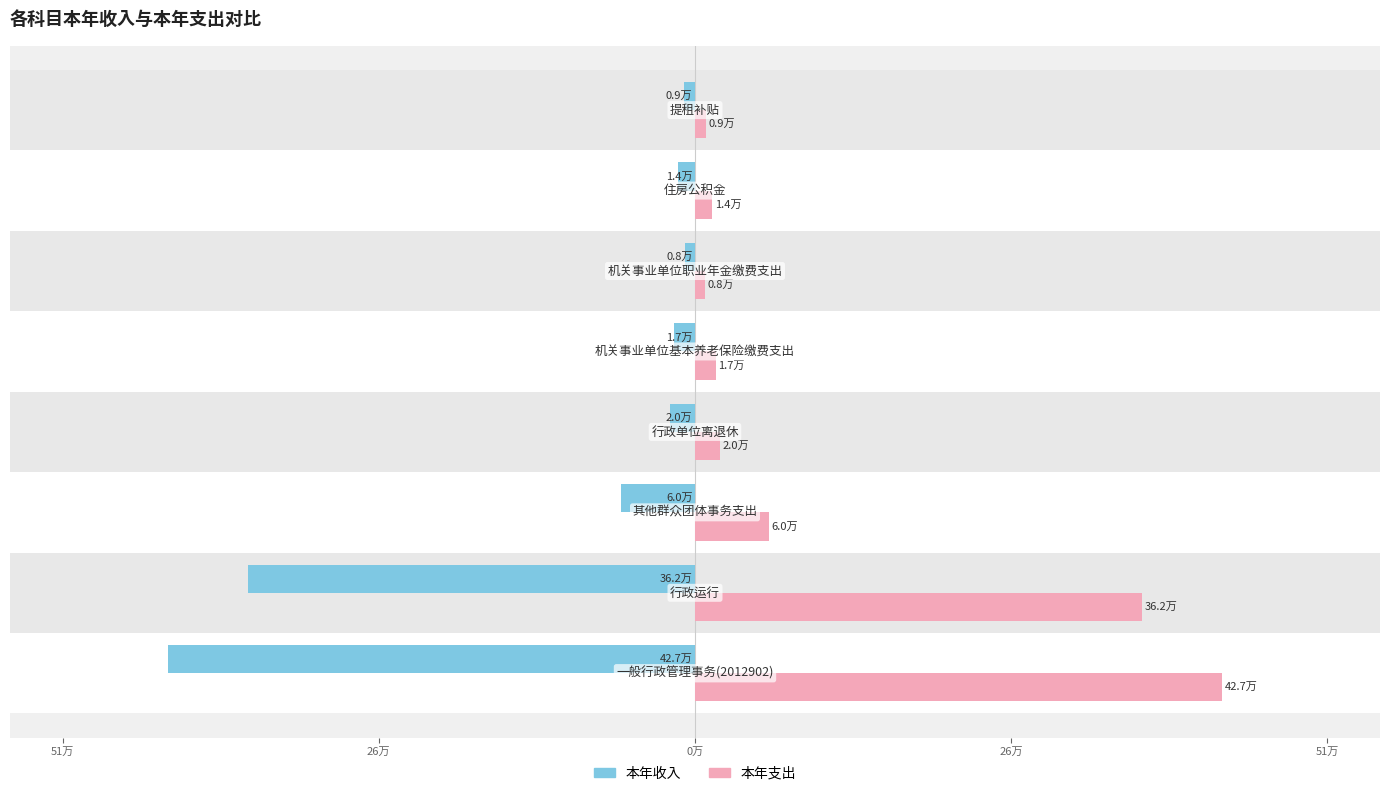

What are all the series names shown in the legend?

本年收入, 本年支出